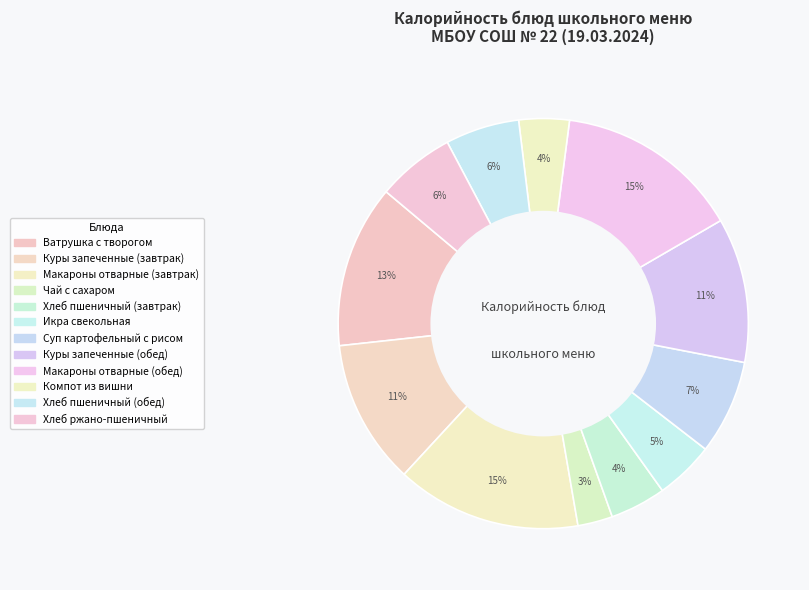

Which slice is the largest?

Макароны отварные (завтрак)